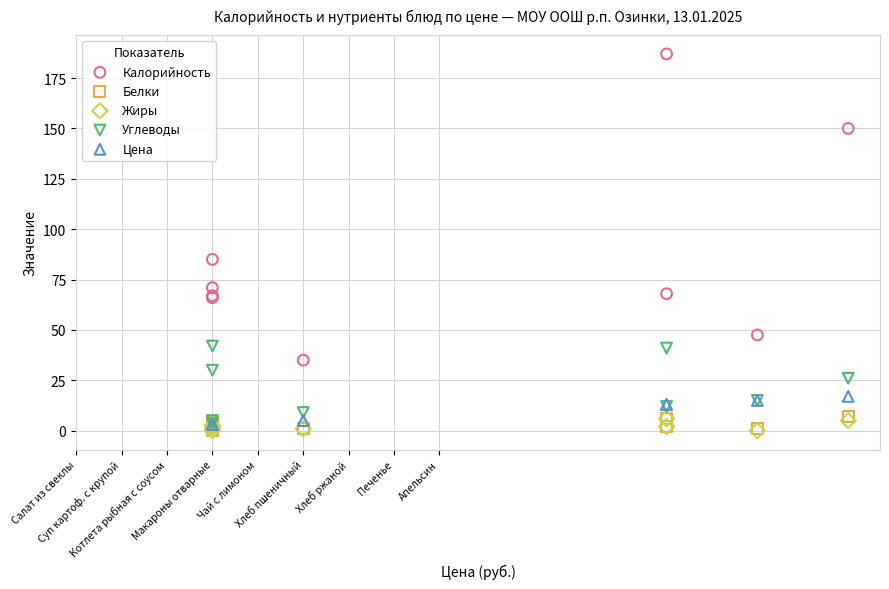

What are all the series names shown in the legend?

Калорийность, Белки, Жиры, Углеводы, Цена